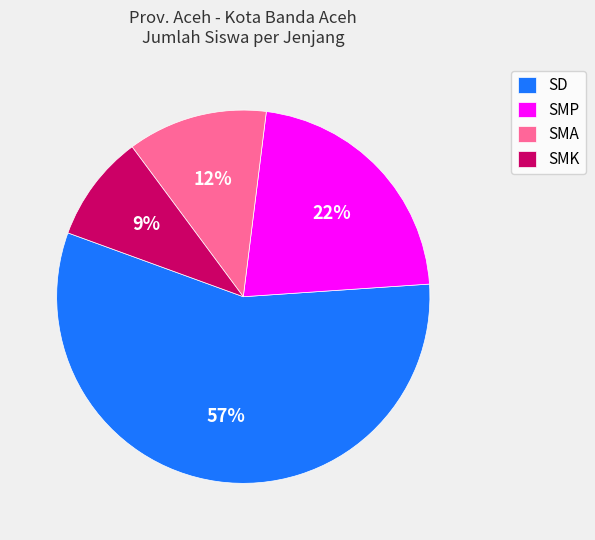

To the nearest percent, what is the difference between the SMP and SMK slice percentages?

13%